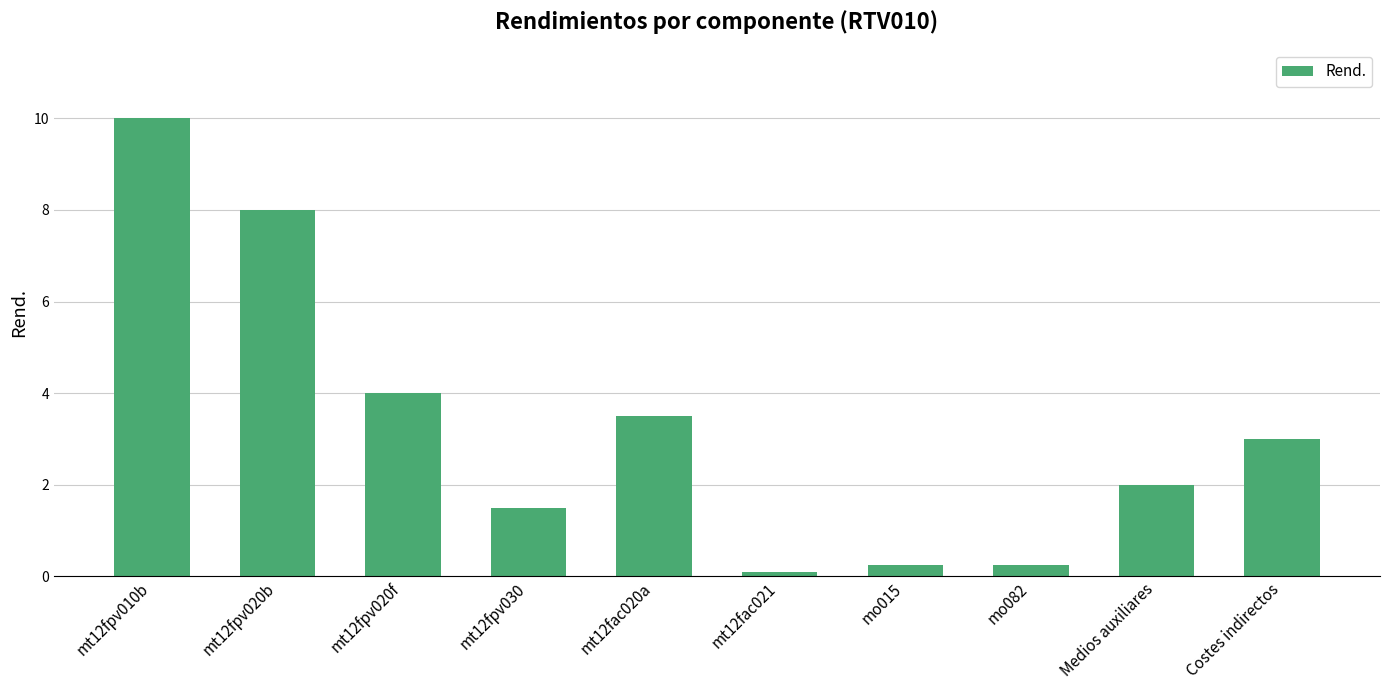

Which category has the lowest value across all series?

mt12fac021